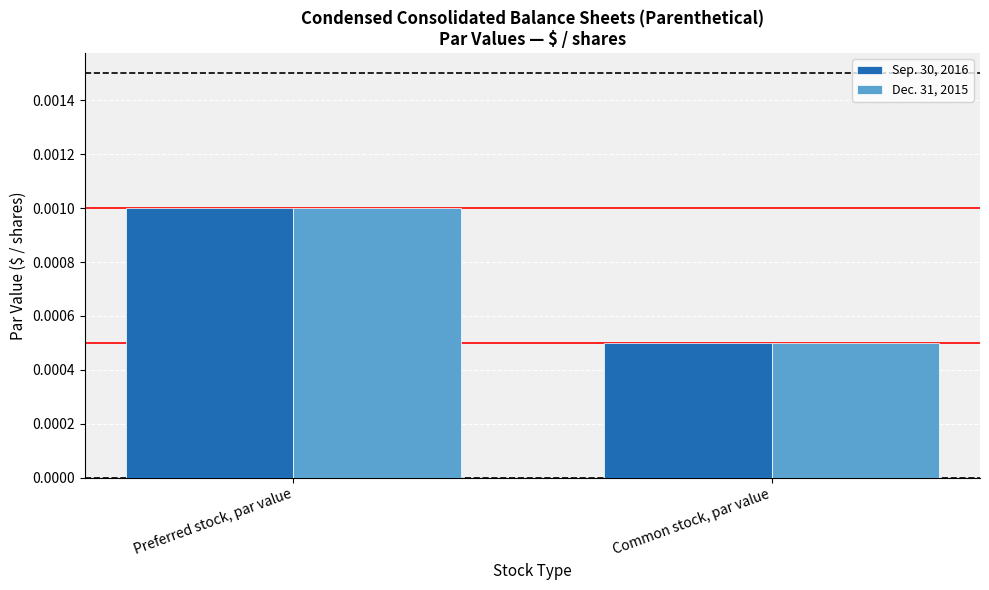

At how many categories does at least one series exceed 0?

2